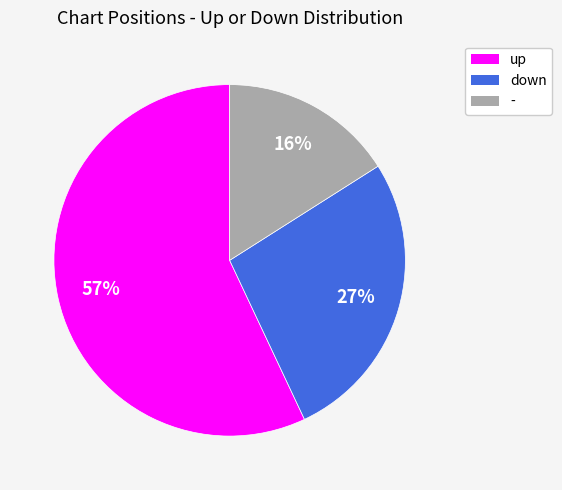

To the nearest percent, what is the difference between the up and down slice percentages?

30%